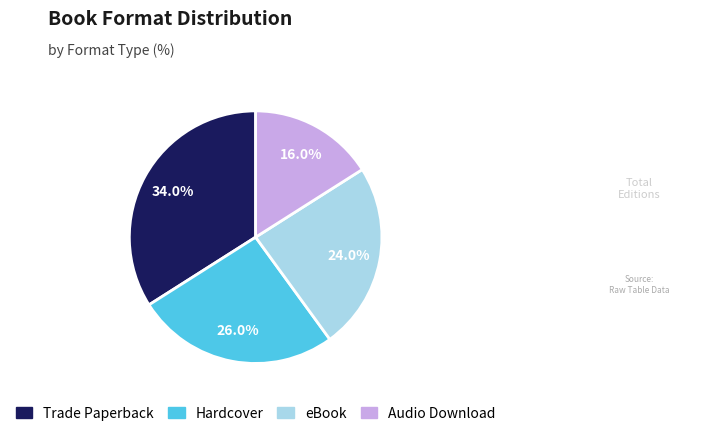

What percentage is the Trade Paperback slice, to the nearest percent?

34%